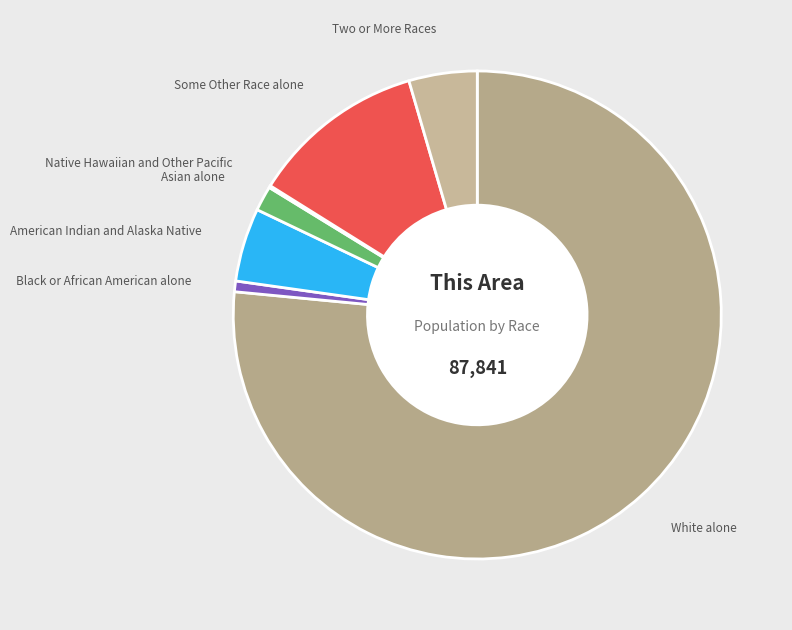

What is the ratio of the value at Some Other Race alone to the value at Two or More Races?

2.6